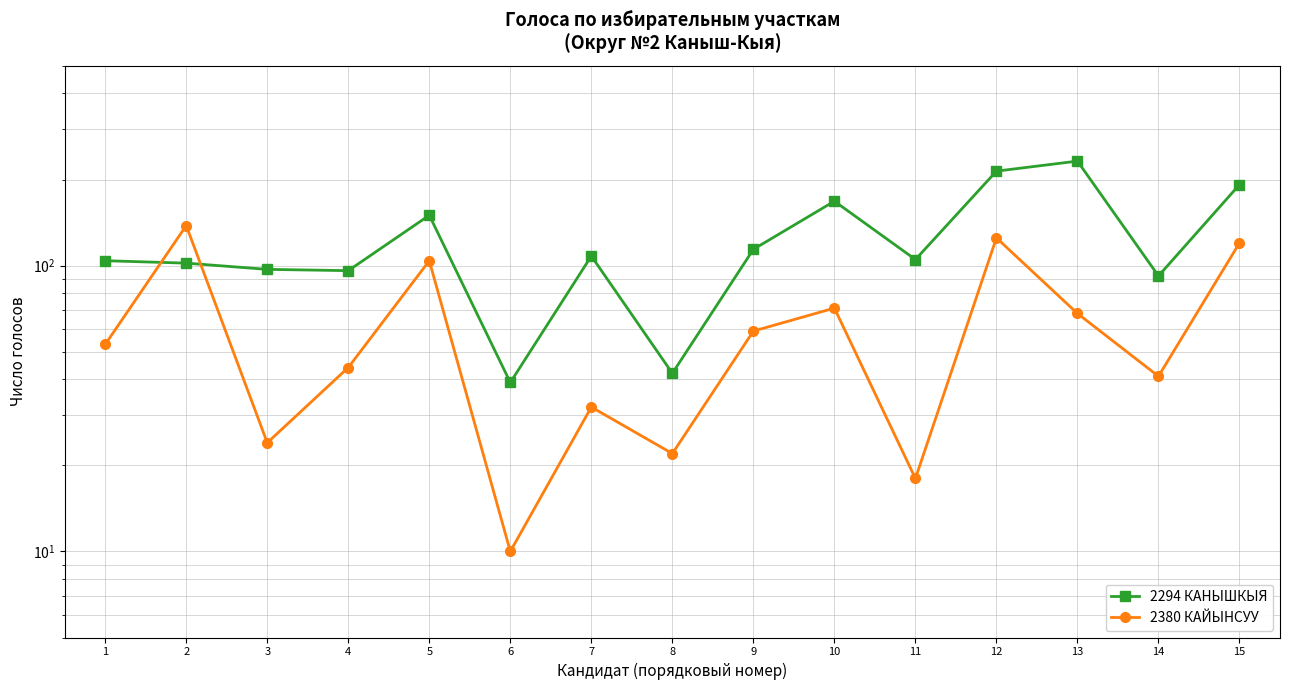

True or false: 2380 КАЙЫНСУУ has a value of 35 at 3.

False